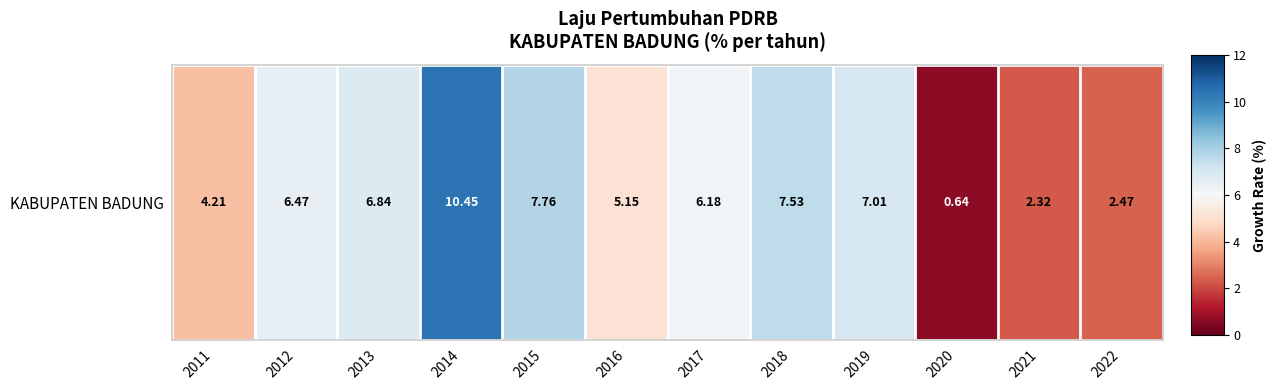

Where does the data first go above 6?

2012